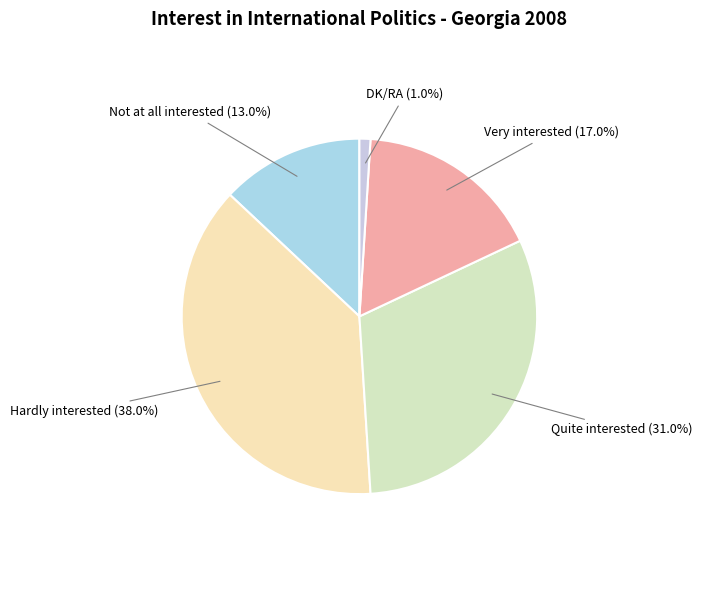

To the nearest percent, what is the combined percentage of Hardly interested and Quite interested?

69%